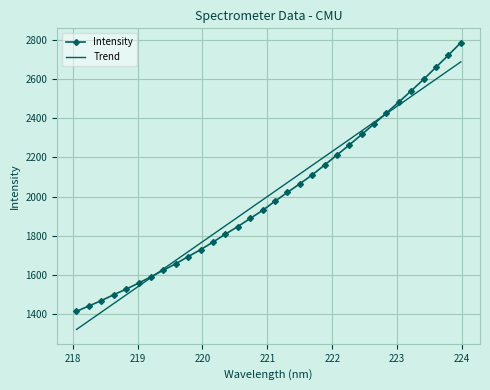

Which series has the widest spread of values?

Intensity